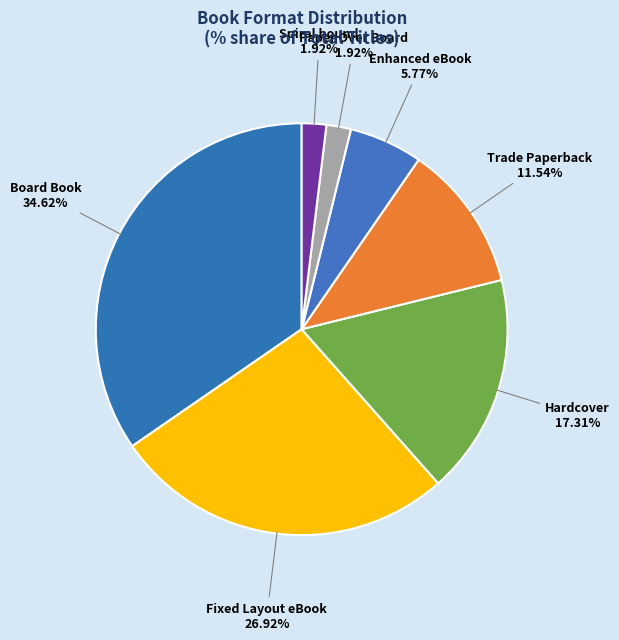

The Paper Over Board slice represents 7% of the pie. True or false?

False